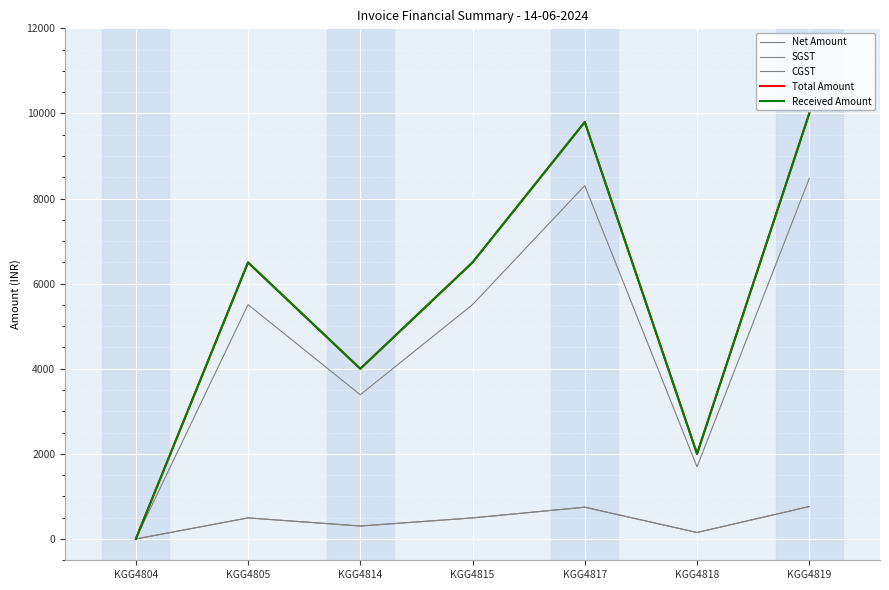

What is the sum of all CGST values?

2959.1